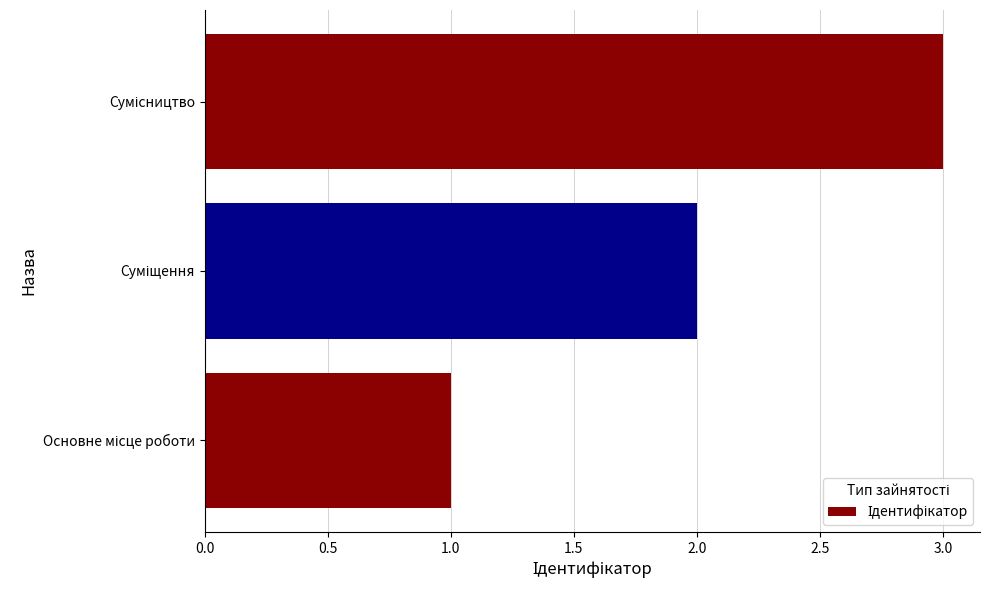

How many distinct data groups are displayed?

1